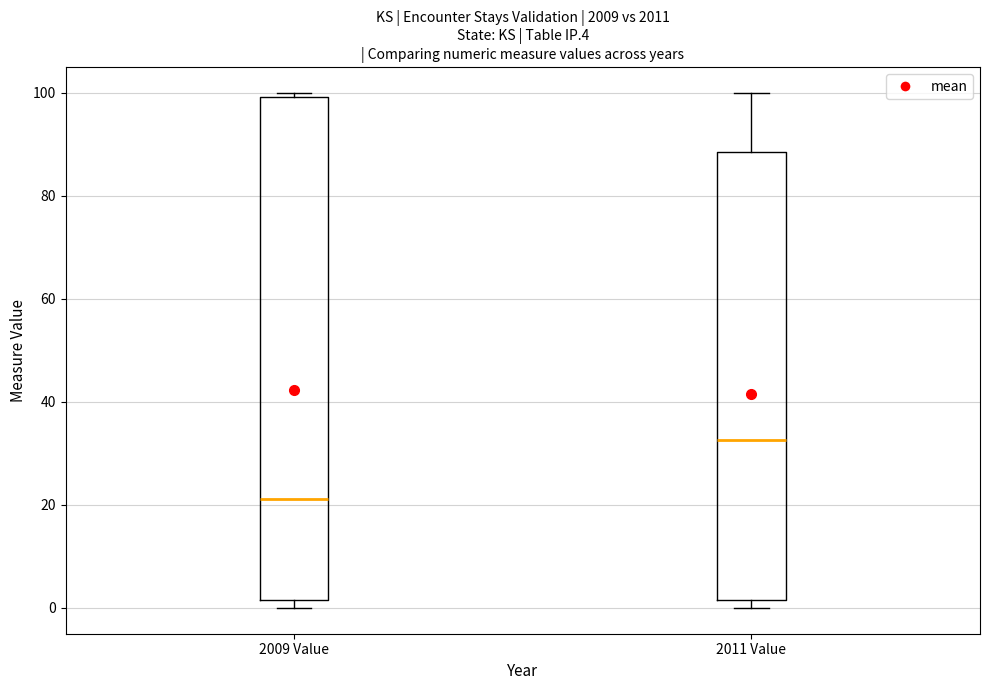

Which box has the lowest median line?

2009 Value